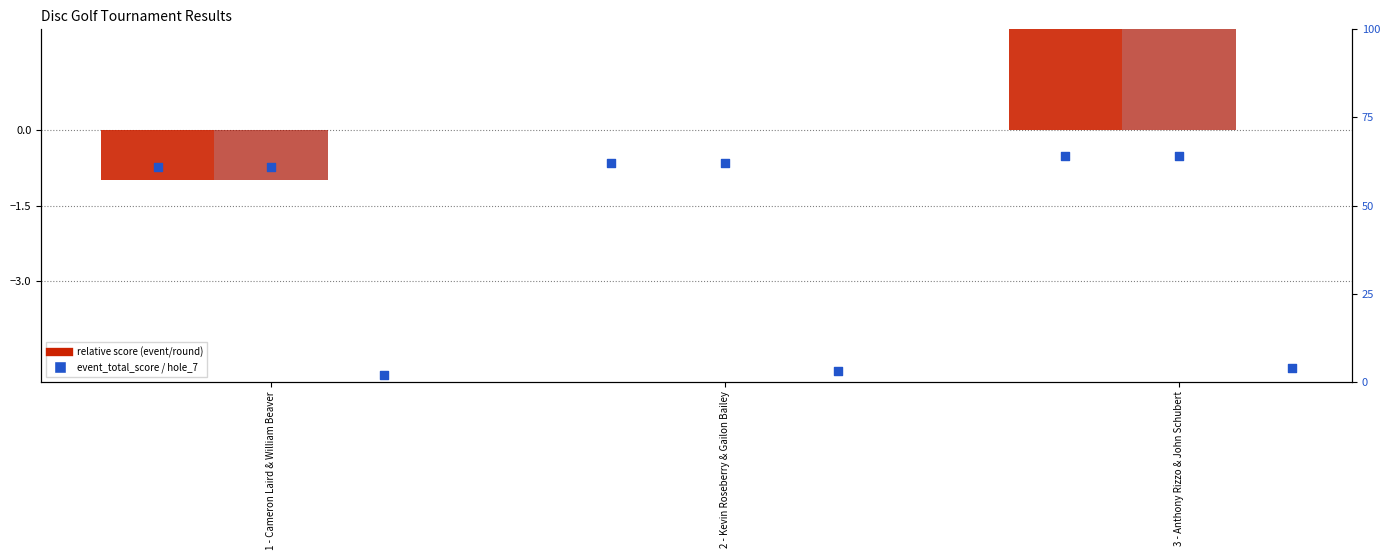

Is the value of hole_7 at 2 - Kevin Roseberry & Gailon Bailey greater than the value of event_total_score at 1 - Cameron Laird & William Beaver?

No